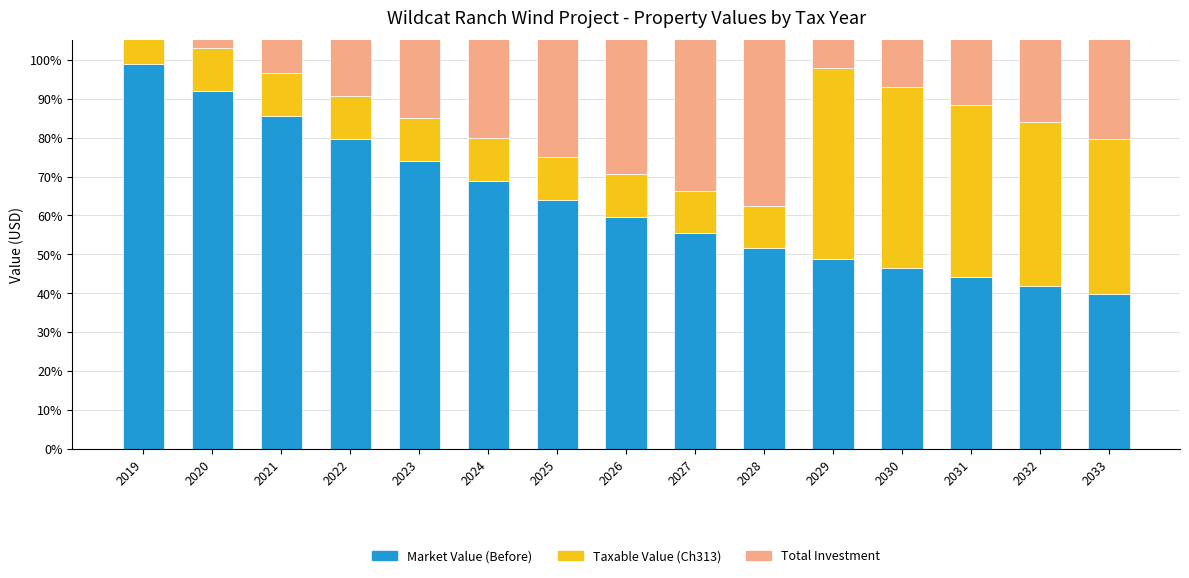

List the labels in order of Total Investment value, largest first.

2019, 2020, 2021, 2022, 2023, 2024, 2025, 2026, 2027, 2028, 2029, 2030, 2031, 2032, 2033